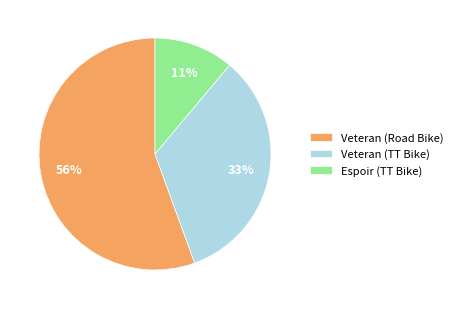

What percentage is the Veteran (TT Bike) slice, to the nearest percent?

33%